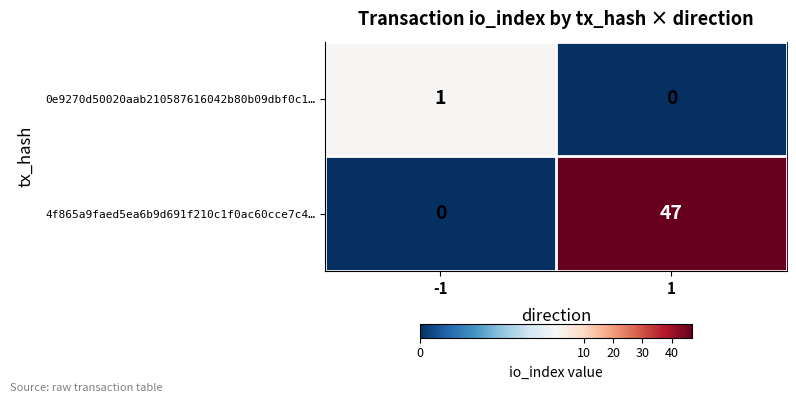

Rank the categories by 0e9270d50020aab210587616042b80b09dbf0c1… value from lowest to highest.

1, -1